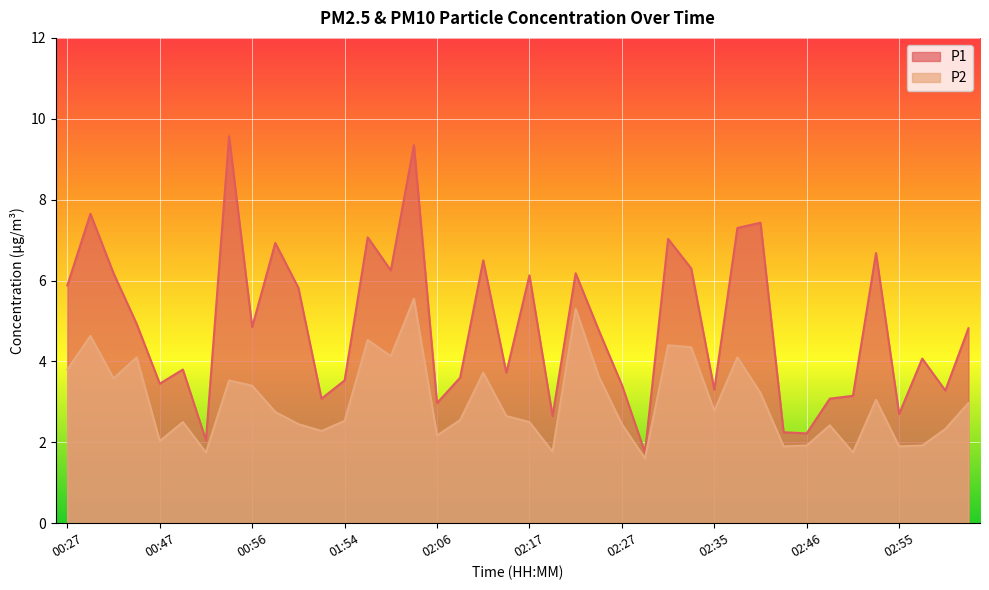

How many distinct data groups are displayed?

2